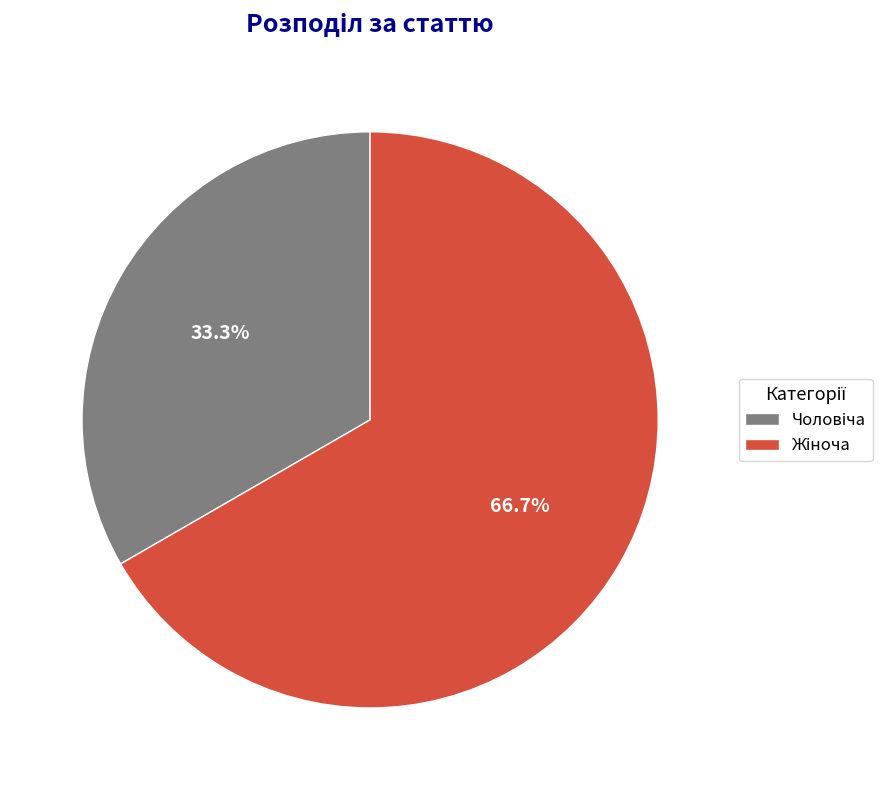

Does any single category account for the majority?

Yes